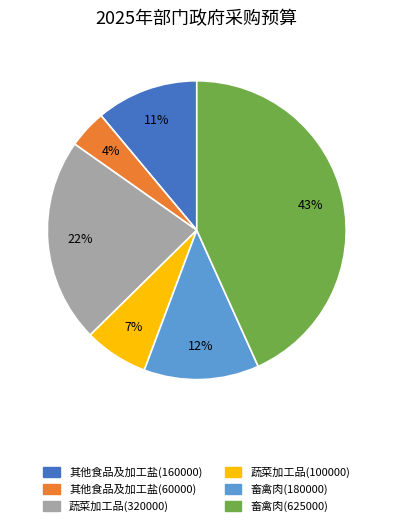

Combined, do 畜禽肉(625000) and 蔬菜加工品(320000) account for over 50%?

Yes